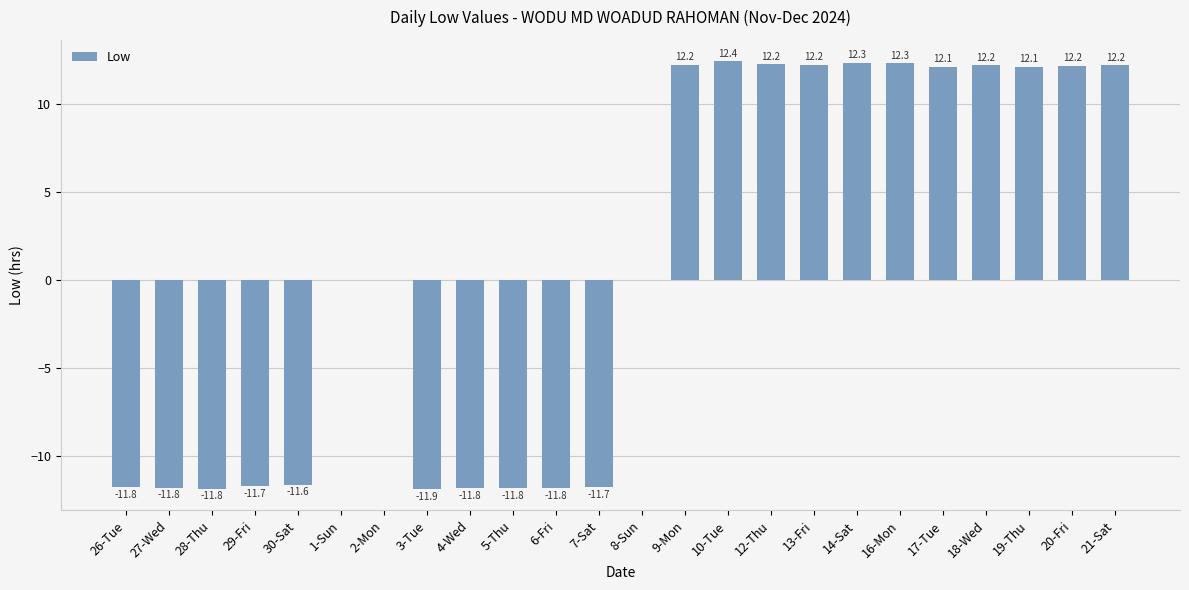

Approximately how many times larger is the value at 18-Wed compared to 17-Tue?

1.0